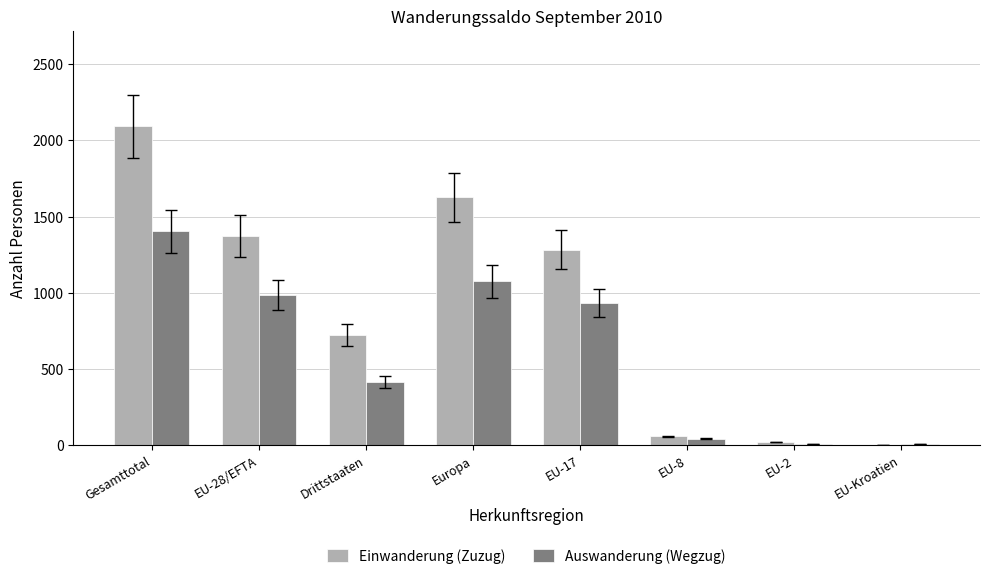

Is it true that Einwanderung (Zuzug) equals 2092 at Gesamttotal?

True